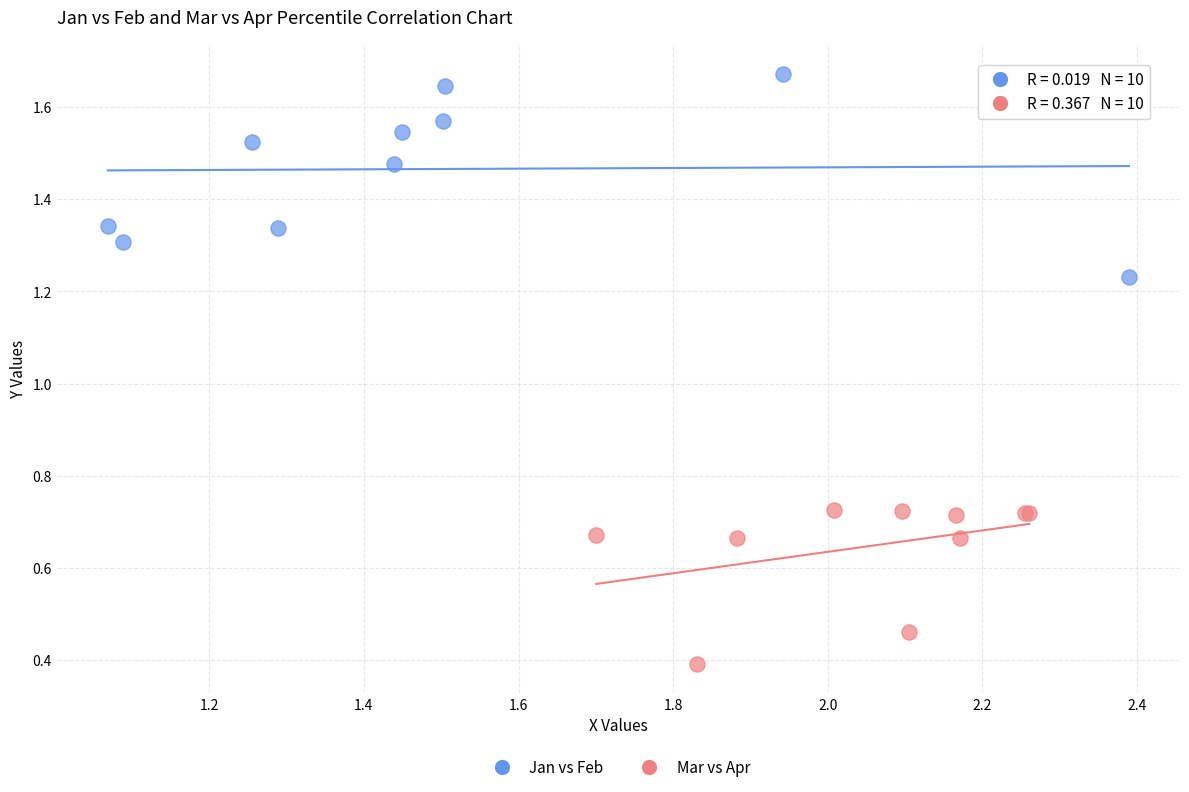

Which series reaches the maximum Y coordinate?

Jan vs Feb